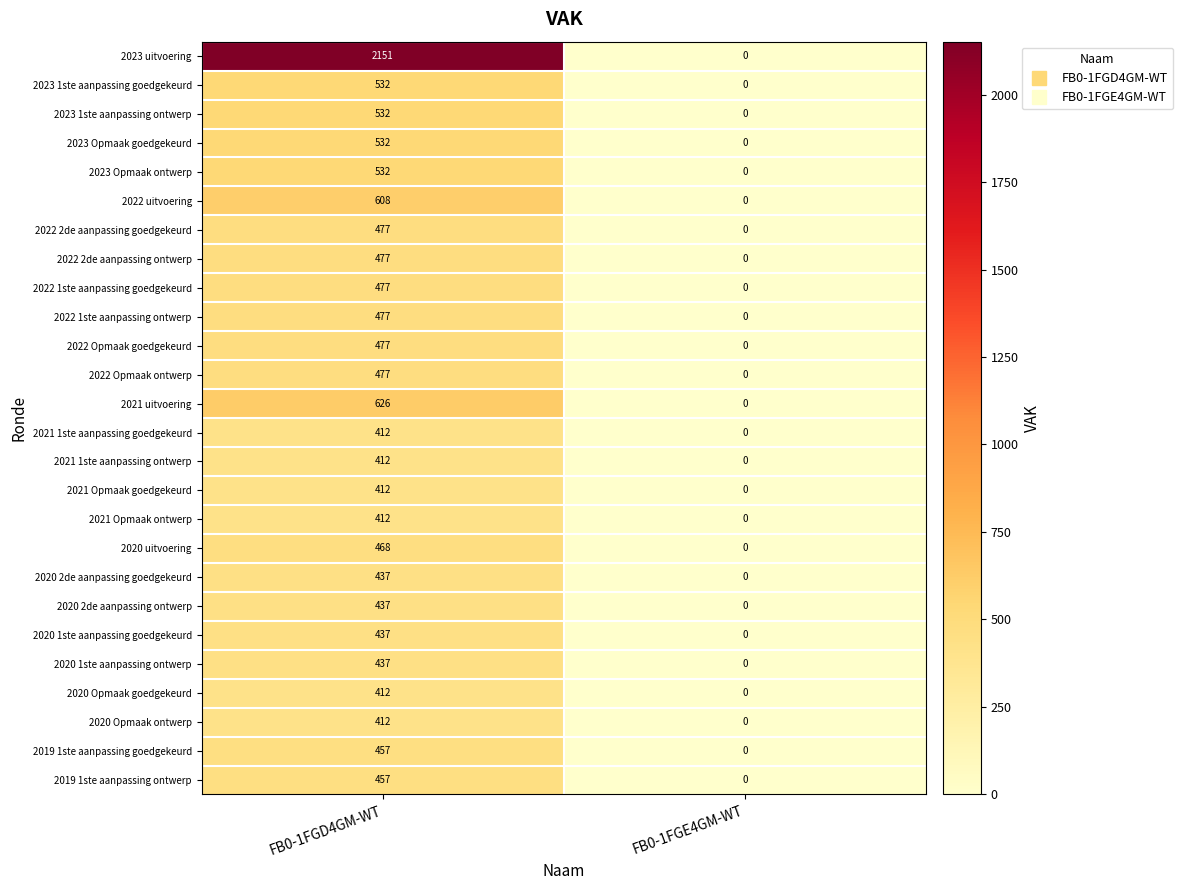

Is the value of 2023 1ste aanpassing ontwerp at FB0-1FGE4GM-WT greater than the value of 2023 Opmaak goedgekeurd at FB0-1FGD4GM-WT?

No